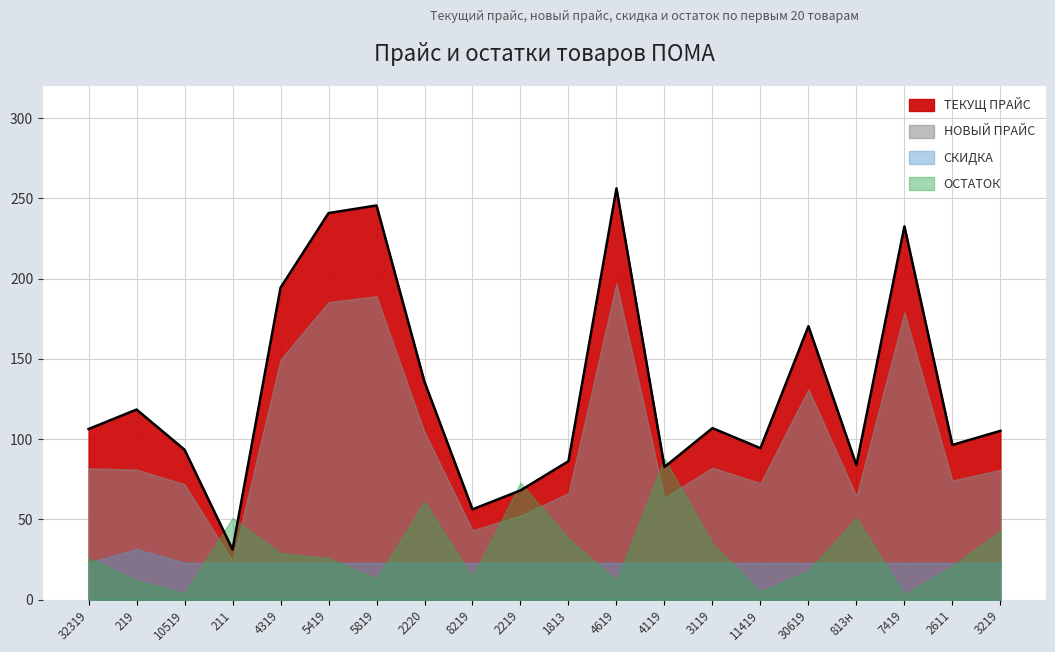

What is the approximate value of НОВЫЙ ПРАЙС at 1813?

66.4